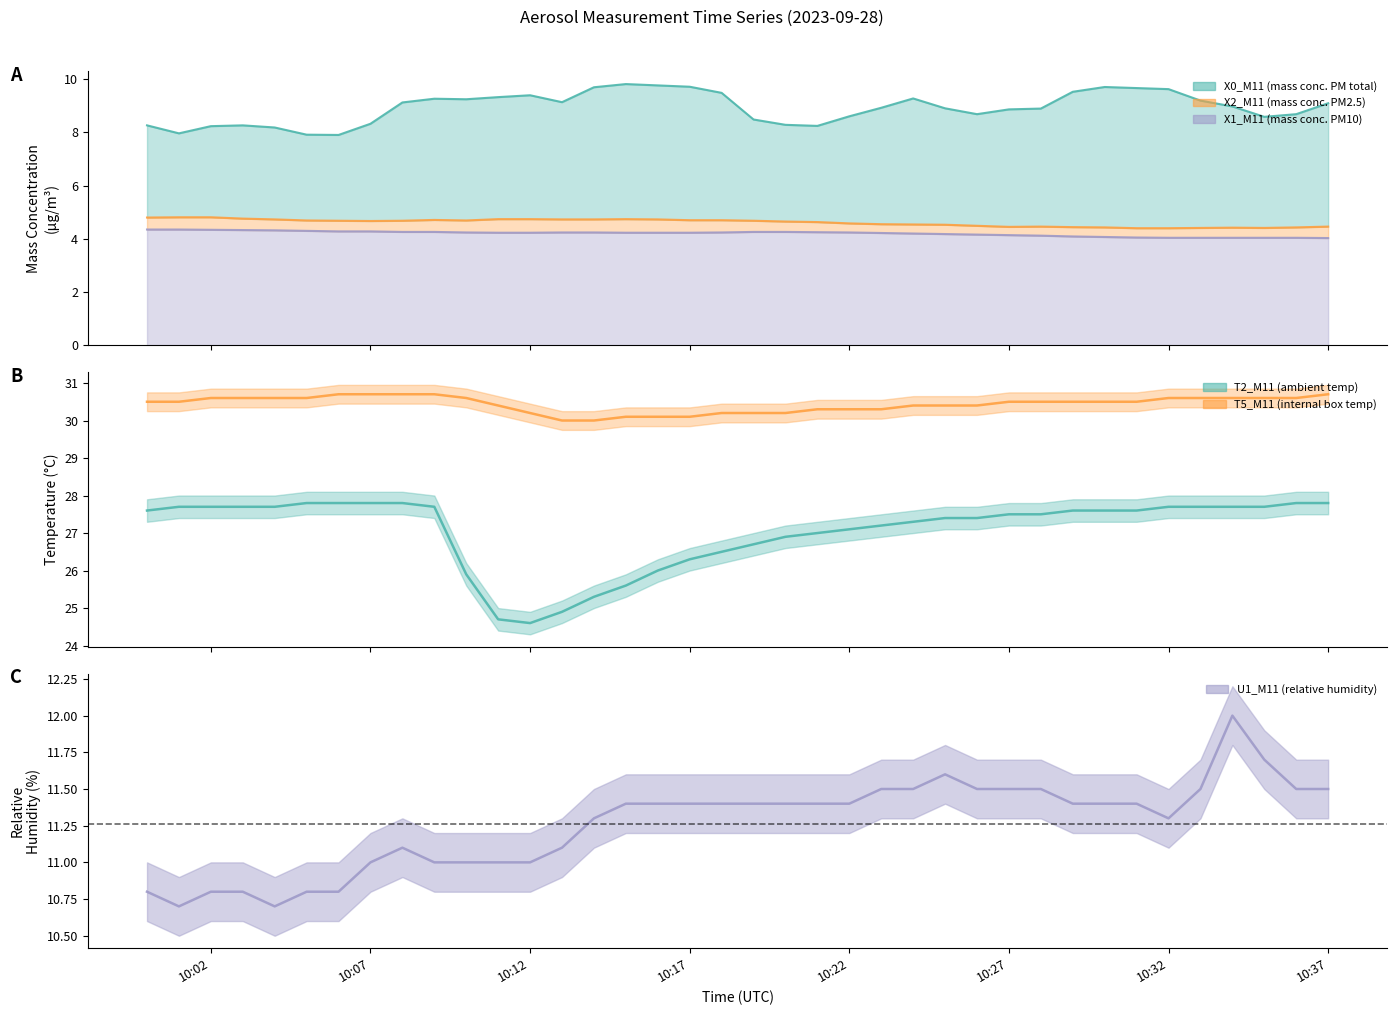

Rank the series at 2023-09-28 10:25:00 from highest to lowest value.

T5_M11 (internal box temp), T2_M11 (ambient temp), U1_M11 (relative humidity), X0_M11 (mass conc. PM total), X2_M11 (mass conc. PM2.5), X1_M11 (mass conc. PM10)